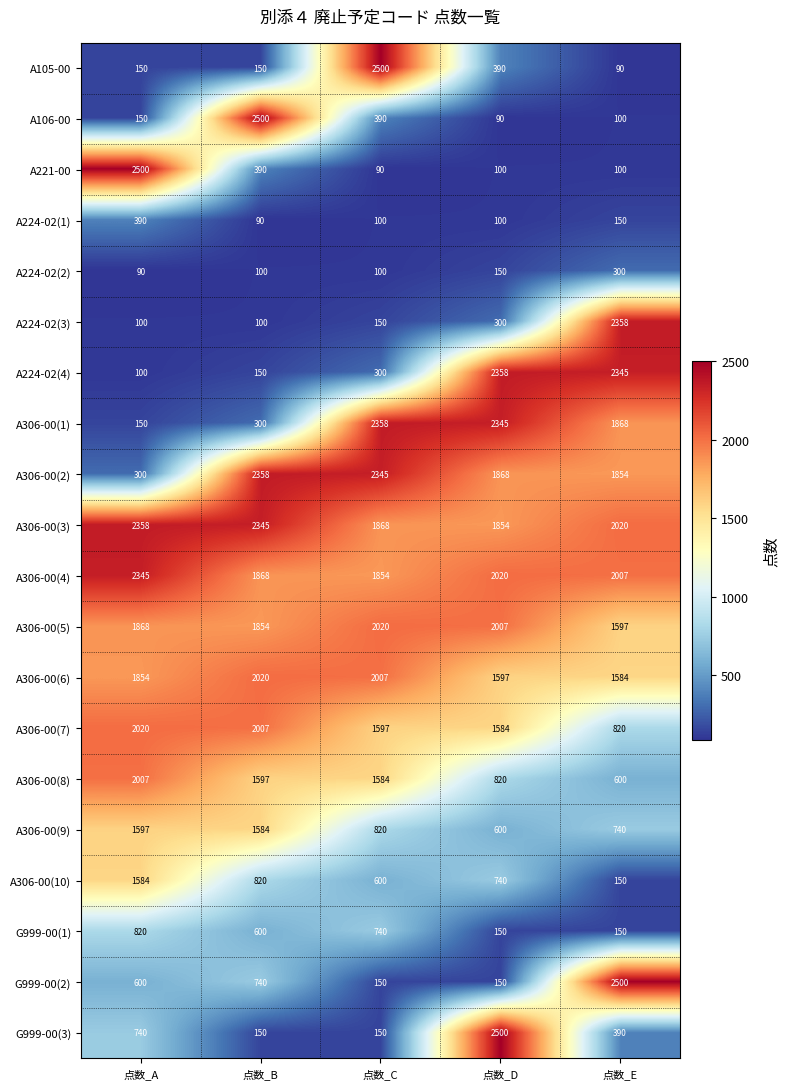

At which label is A306-00(5) closest to 1808?

点数_B